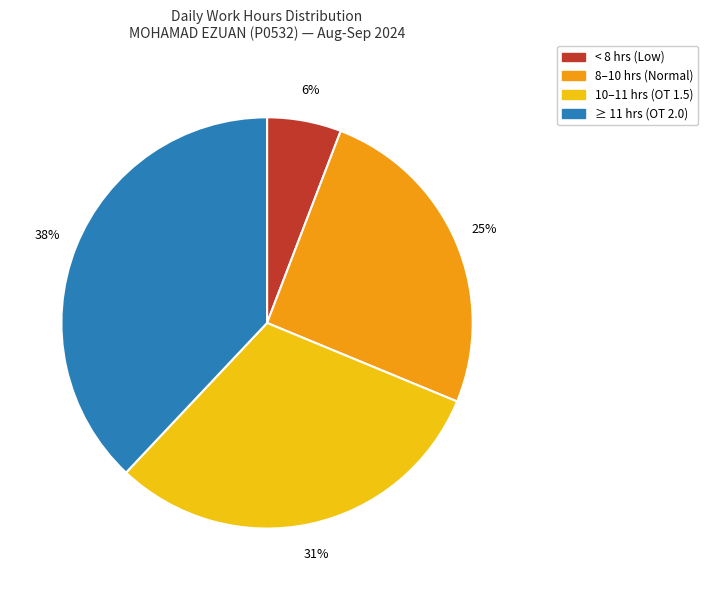

Does any single category account for the majority?

No